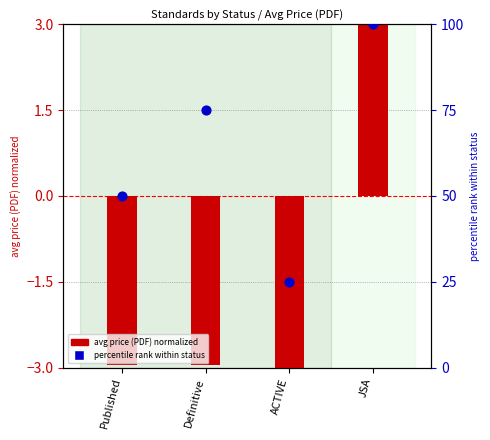

At which category is the sum across all series the highest?

JSA